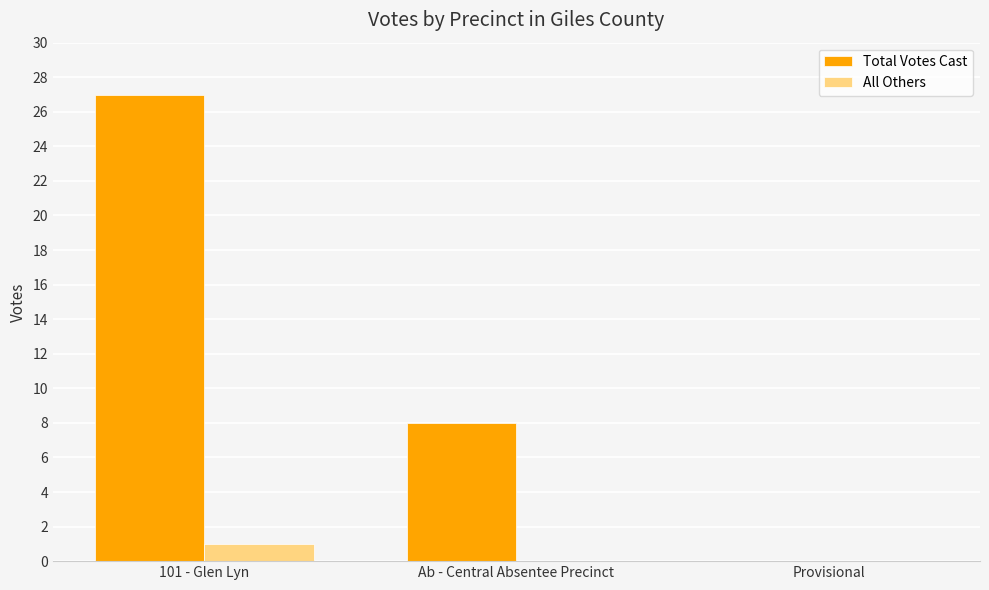

At which label does All Others reach its peak?

101 - Glen Lyn